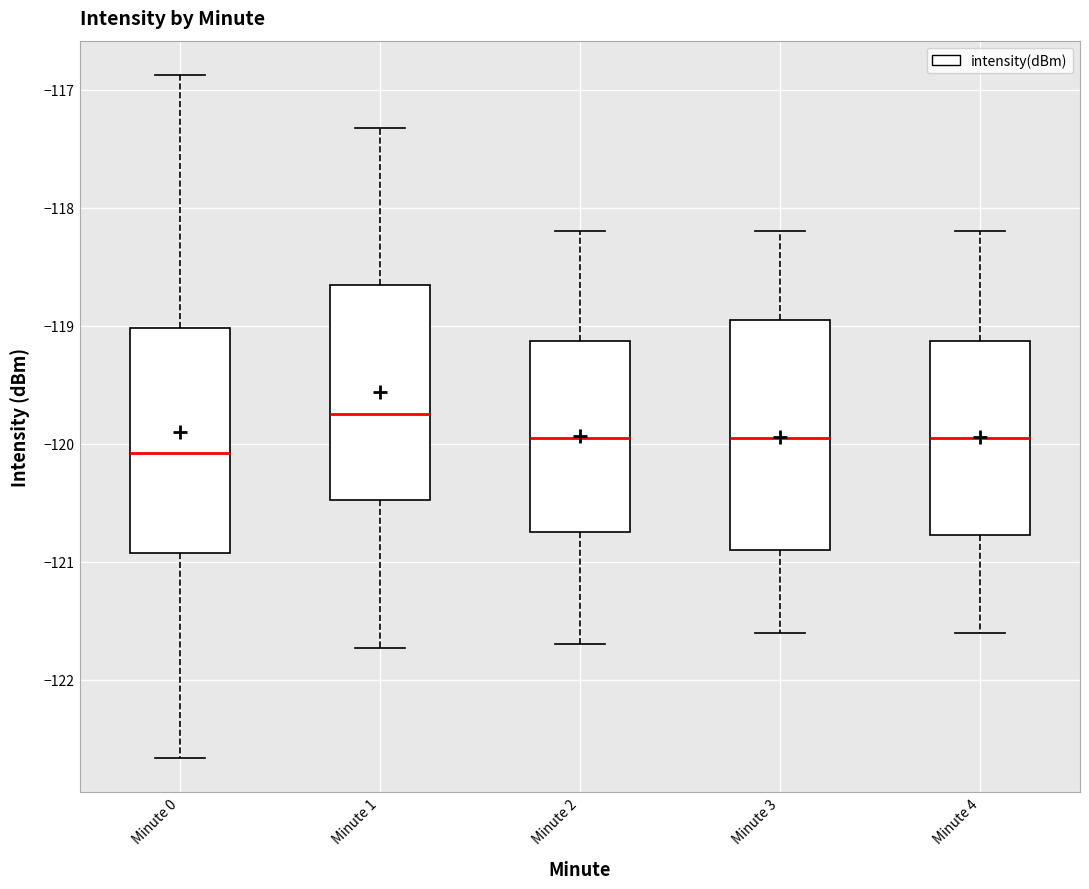

Where is the lower edge of the box for Minute 2 on the y-axis? The values are not printed on the chart, so give them approximately, as read against the axis.

-120.7